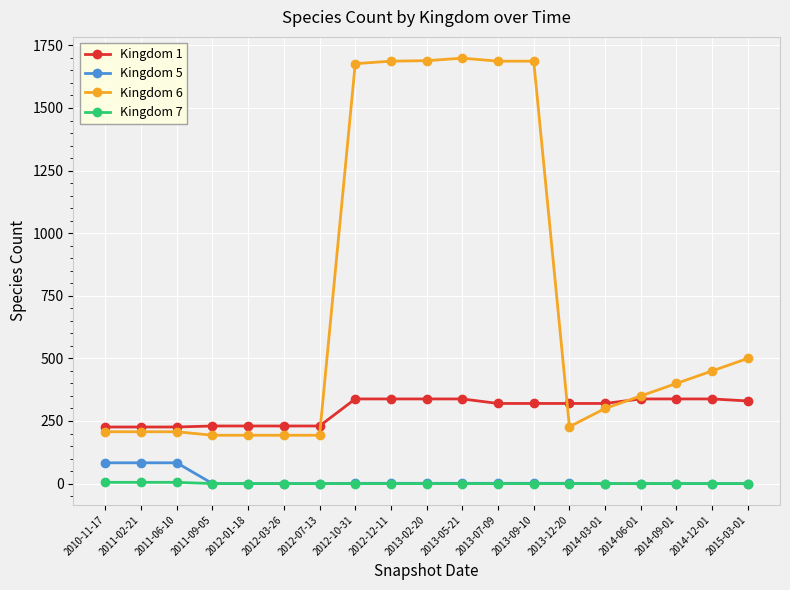

The Kingdom 7 series shows 0 at 2012-07-13. True or false?

True